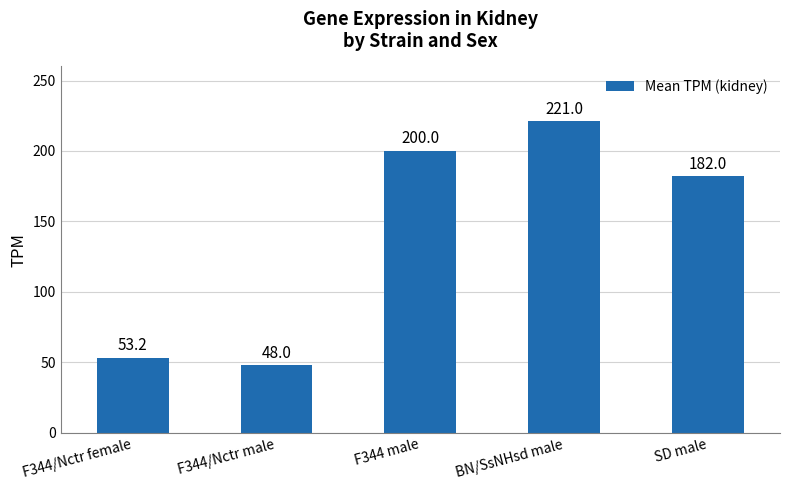

List the labels in order of value, largest first.

BN/SsNHsd male, F344 male, SD male, F344/Nctr female, F344/Nctr male